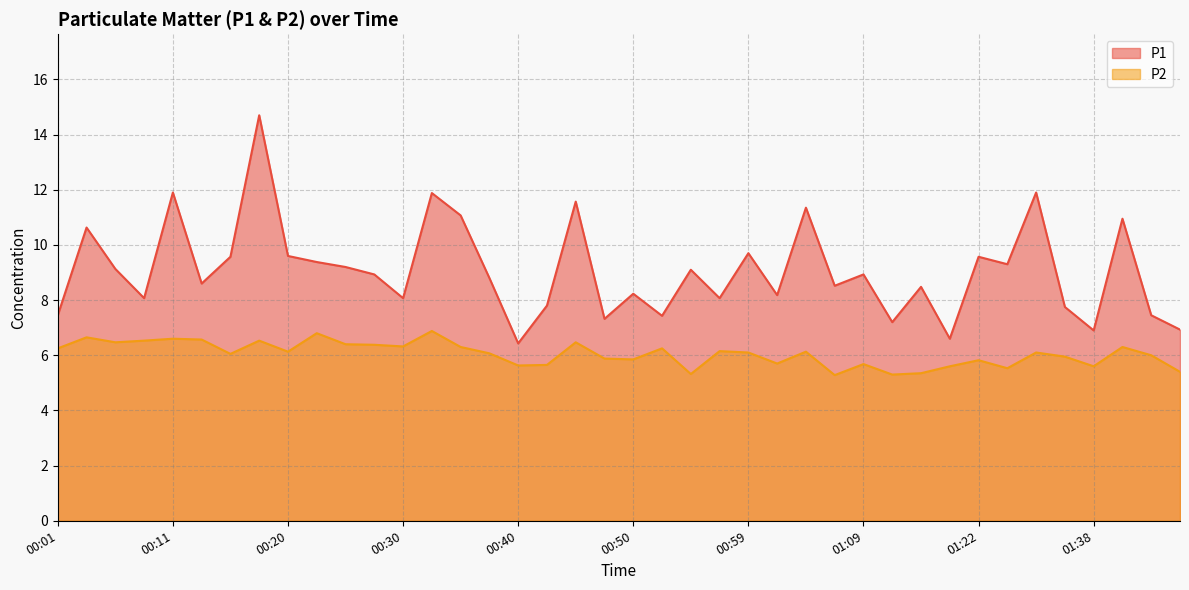

At which category does P2 reach its first local peak?

00:03